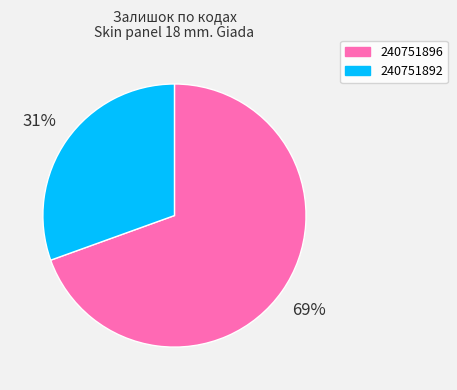

Count the number of slices in the pie.

2